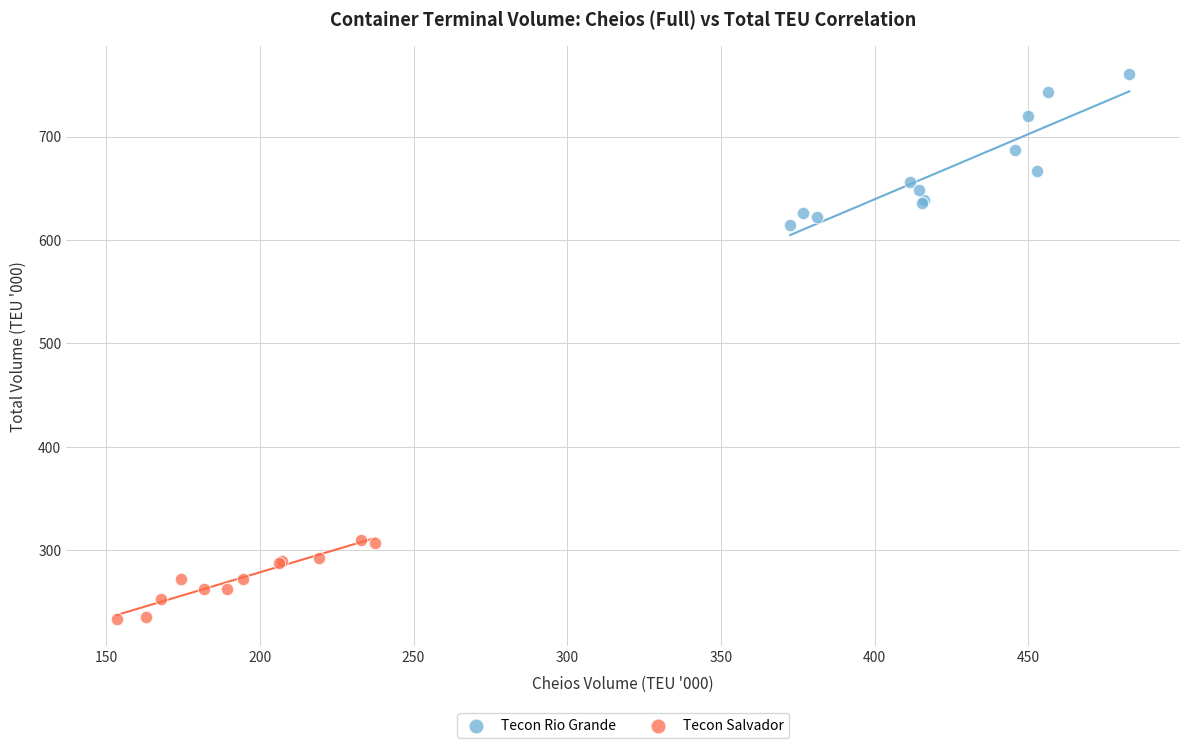

Which series has the widest spread of Y values?

Tecon Rio Grande